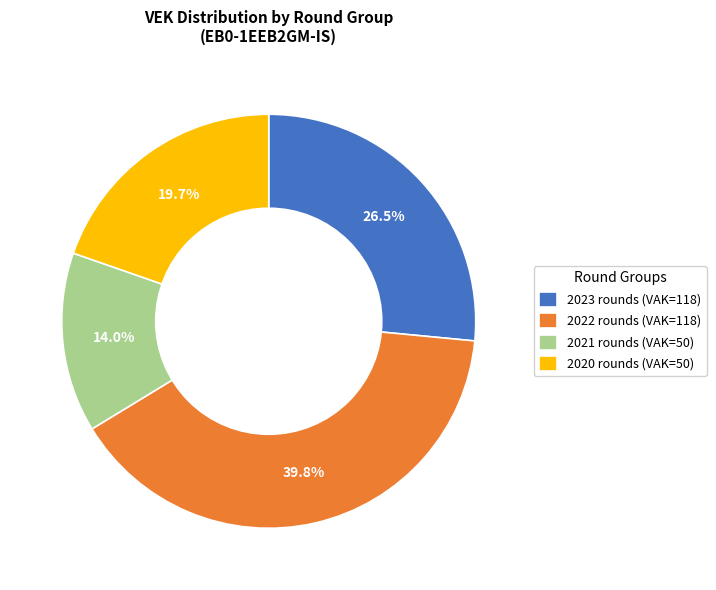

Which category has the biggest portion of the pie?

2022 rounds (VAK=118)